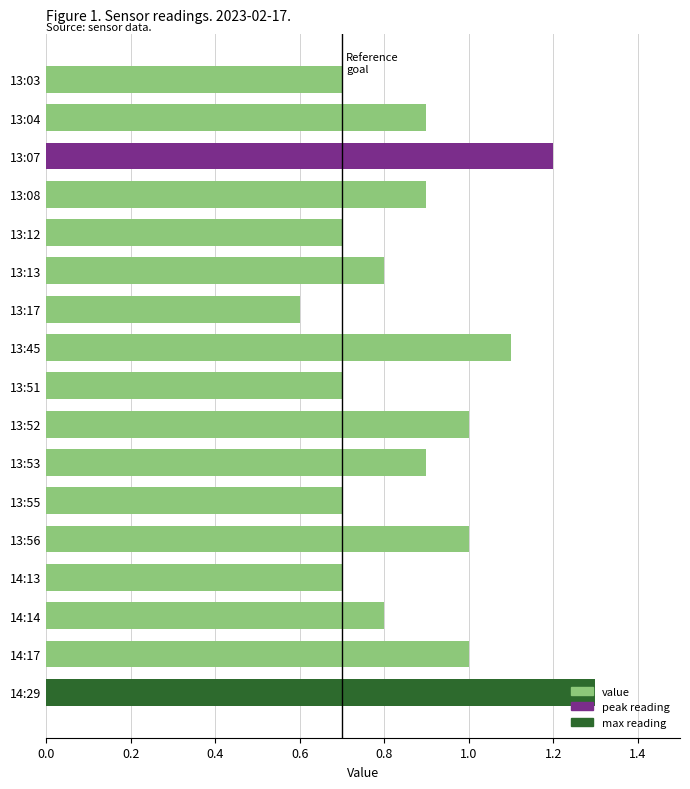

What is the greatest value displayed?

1.3